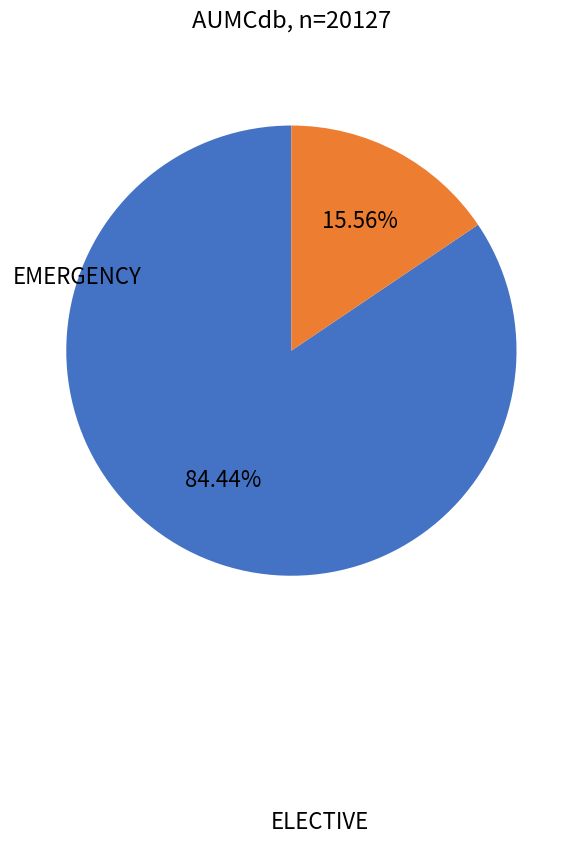

Is there a majority slice in this chart?

Yes